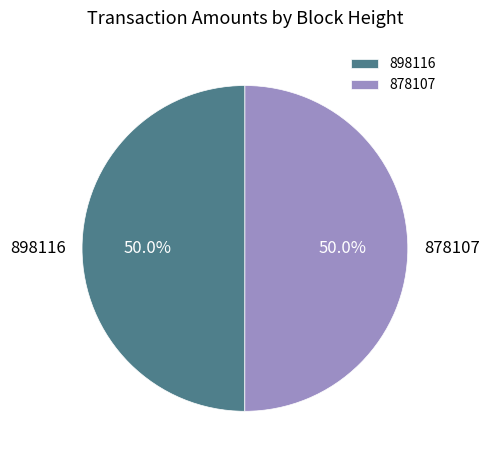

How much of the chart is everything except 878107?

50.0%